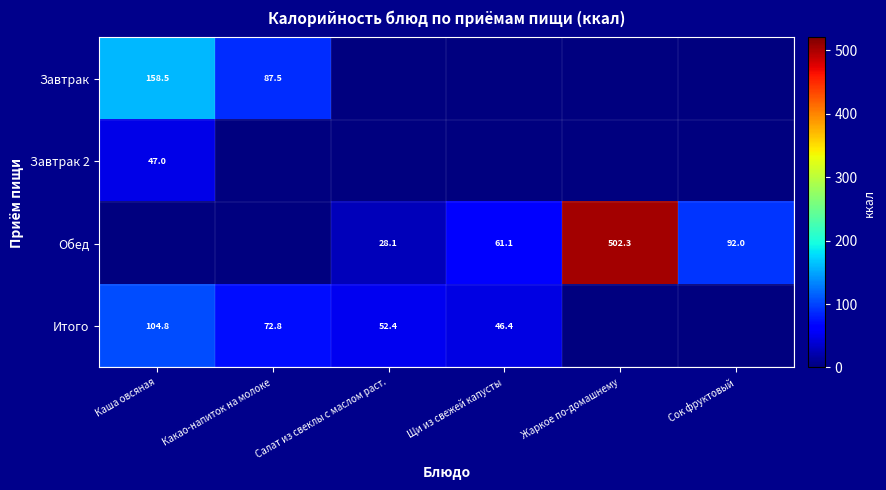

The value of Завтрак 2 at Каша овсяная is 47.0. True or false?

True